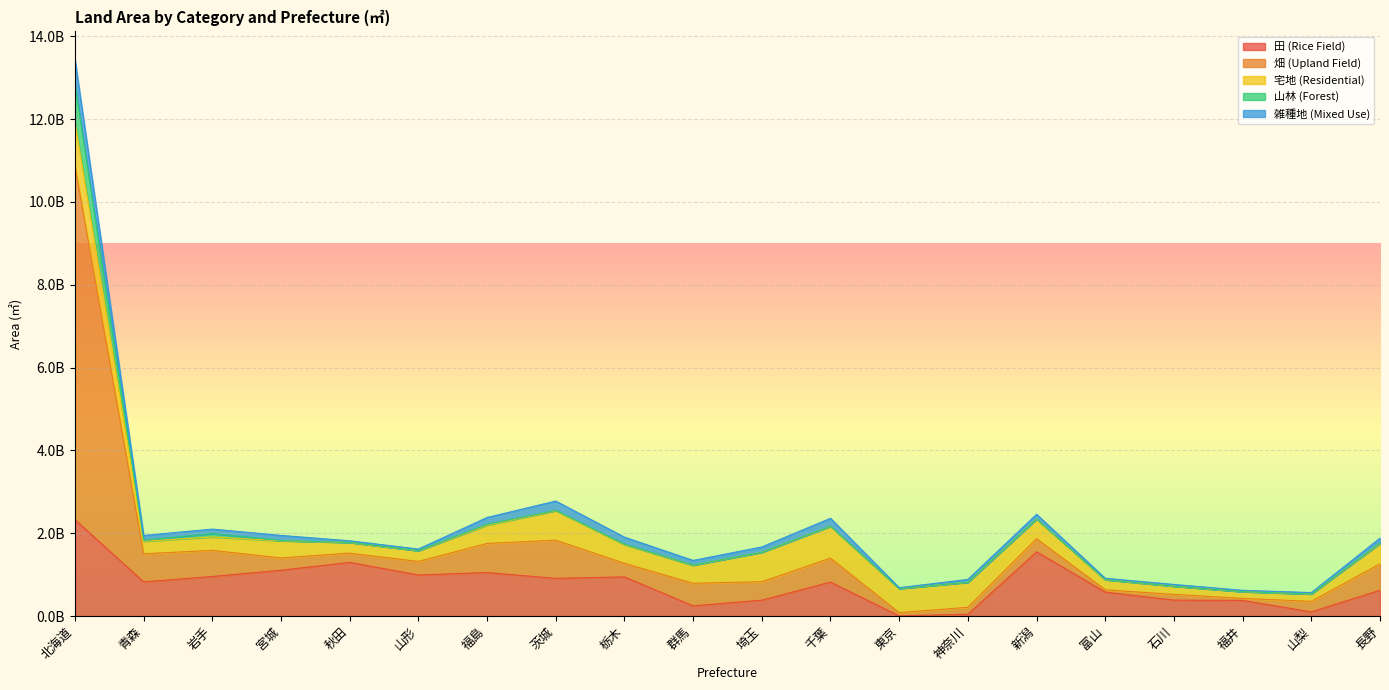

What is the label of the 19th point from the right?

青森